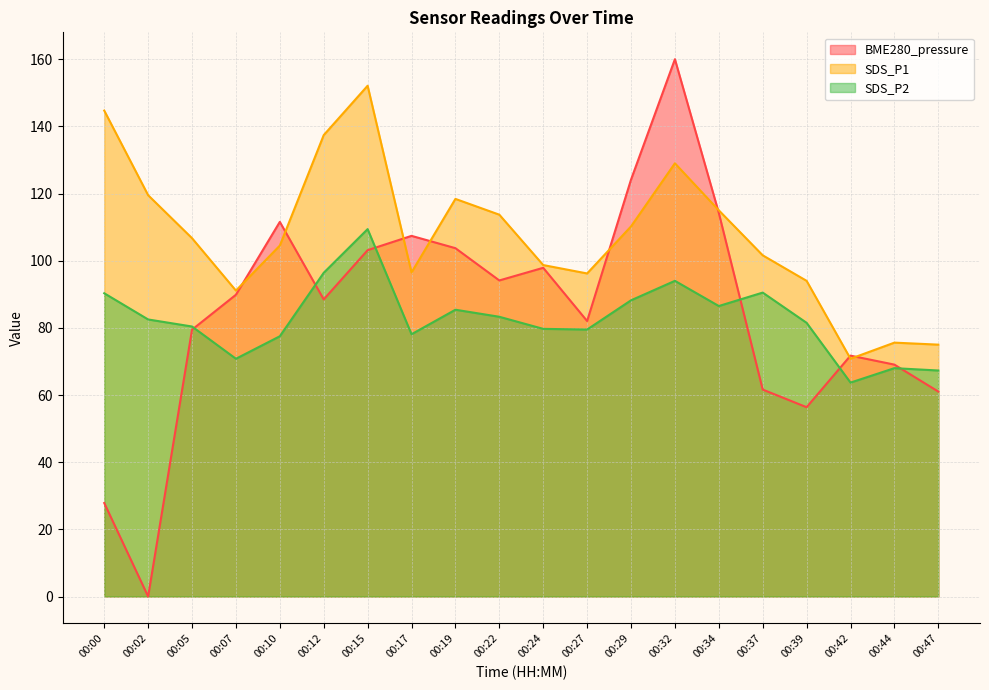

Reading right to left, transcribe all the data shown in this chart.

BME280_pressure: 00:47=61.0	00:44=69.1	00:42=71.7	00:39=56.4	00:37=61.6	00:34=114.2	00:32=160.0	00:29=124.1	00:27=82.0	00:24=97.9	00:22=94.1	00:19=103.7	00:17=107.4	00:15=103.1	00:12=88.5	00:10=111.6	00:07=89.9	00:05=79.5	00:02=0.0	00:00=27.8
SDS_P1: 00:47=75.0	00:44=75.6	00:42=70.8	00:39=94.0	00:37=101.6	00:34=115.0	00:32=129.0	00:29=110.2	00:27=96.2	00:24=98.7	00:22=113.7	00:19=118.4	00:17=96.5	00:15=152.1	00:12=137.4	00:10=104.5	00:07=91.1	00:05=106.7	00:02=119.5	00:00=144.7
SDS_P2: 00:47=67.3	00:44=68.0	00:42=63.7	00:39=81.5	00:37=90.5	00:34=86.5	00:32=94.0	00:29=88.2	00:27=79.5	00:24=79.7	00:22=83.3	00:19=85.4	00:17=78.1	00:15=109.4	00:12=96.4	00:10=77.5	00:07=70.8	00:05=80.4	00:02=82.5	00:00=90.3